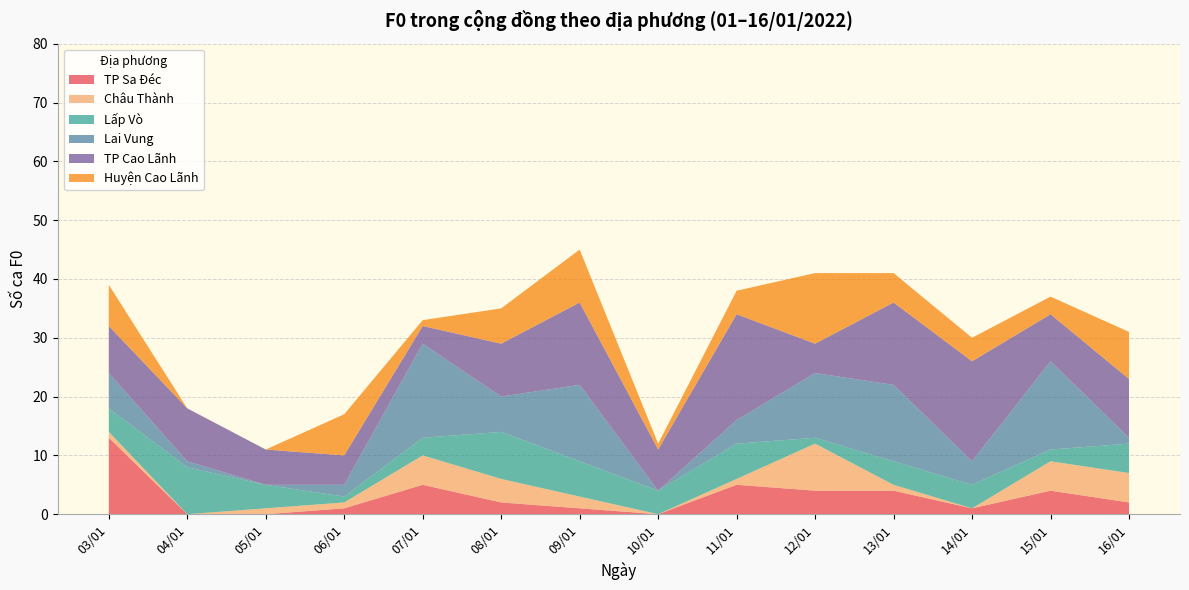

Reading right to left, transcribe all the data shown in this chart.

TP Sa Đéc: 16/01=2	15/01=4	14/01=1	13/01=4	12/01=4	11/01=5	10/01=0	09/01=1	08/01=2	07/01=5	06/01=1	05/01=0	04/01=0	03/01=13
Châu Thành: 16/01=5	15/01=5	14/01=0	13/01=1	12/01=8	11/01=1	10/01=0	09/01=2	08/01=4	07/01=5	06/01=1	05/01=1	04/01=0	03/01=1
Lấp Vò: 16/01=5	15/01=2	14/01=4	13/01=4	12/01=1	11/01=6	10/01=4	09/01=6	08/01=8	07/01=3	06/01=1	05/01=4	04/01=8	03/01=4
Lai Vung: 16/01=1	15/01=15	14/01=4	13/01=13	12/01=11	11/01=4	10/01=0	09/01=13	08/01=6	07/01=16	06/01=2	05/01=0	04/01=1	03/01=6
TP Cao Lãnh: 16/01=10	15/01=8	14/01=17	13/01=14	12/01=5	11/01=18	10/01=7	09/01=14	08/01=9	07/01=3	06/01=5	05/01=6	04/01=9	03/01=8
Huyện Cao Lãnh: 16/01=8	15/01=3	14/01=4	13/01=5	12/01=12	11/01=4	10/01=1	09/01=9	08/01=6	07/01=1	06/01=7	05/01=0	04/01=0	03/01=7